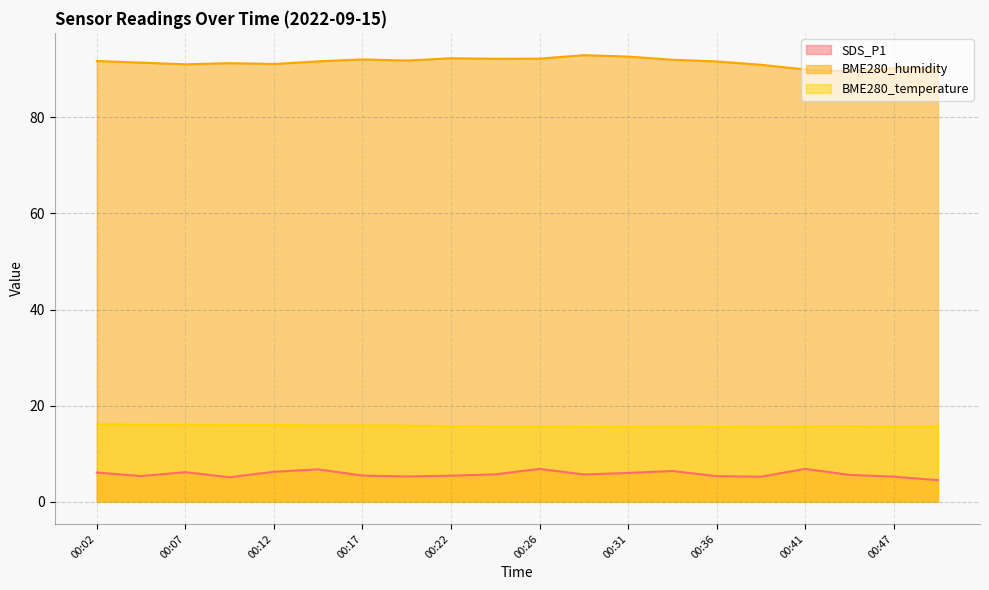

True or false: BME280_humidity and BME280_temperature cross at least once.

False